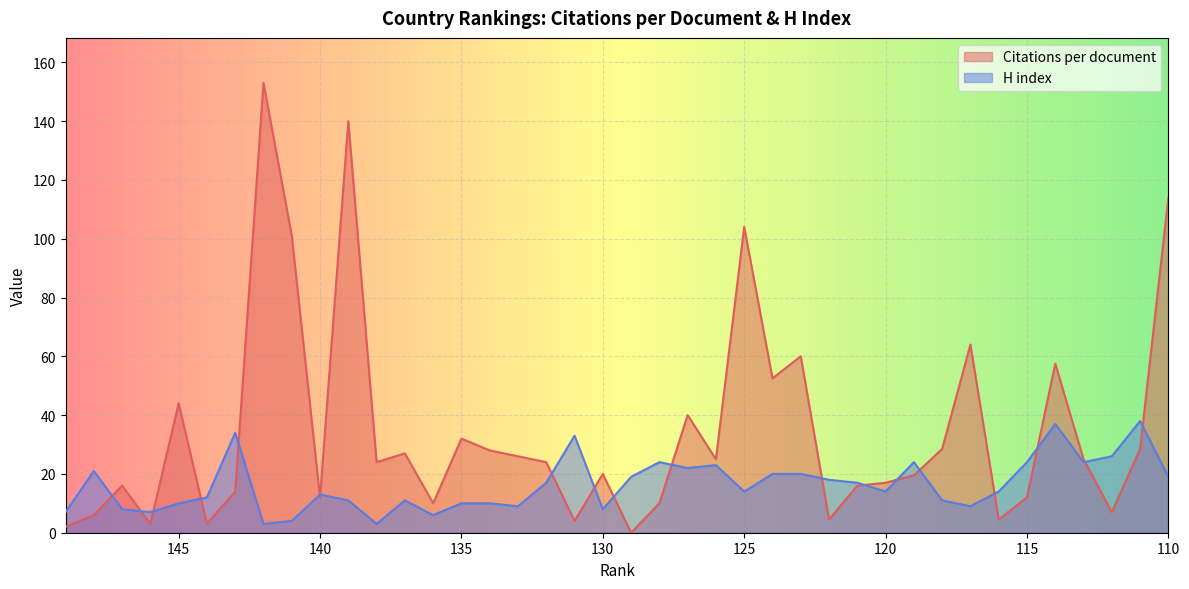

What is the total value across all series at 125?

118.0